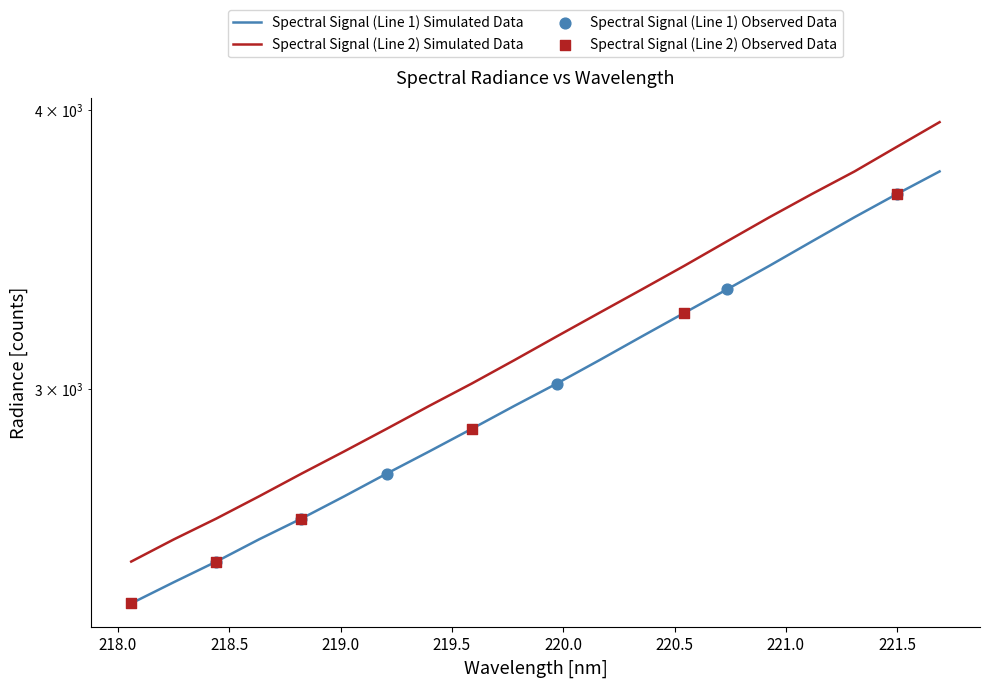

At how many categories does at least one series exceed 2860?

14